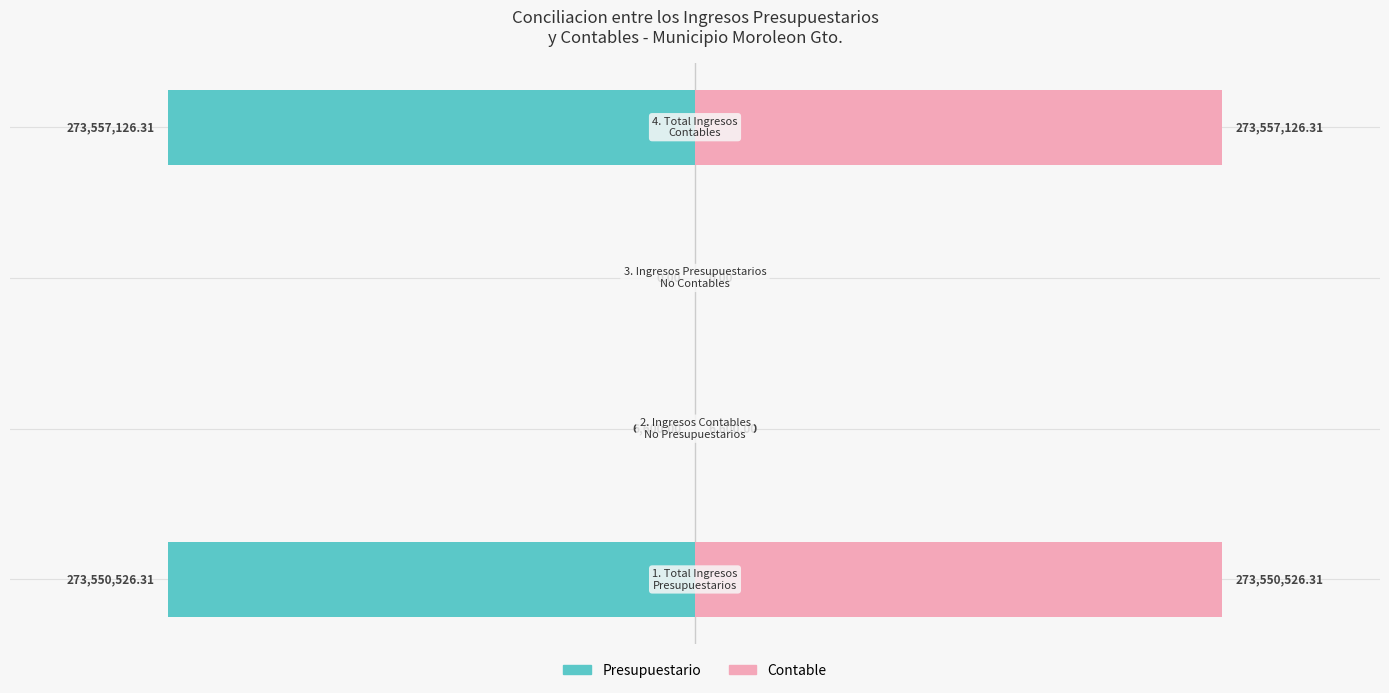

What is the value of the Contable bar at the 1st from the left?

273550526.3